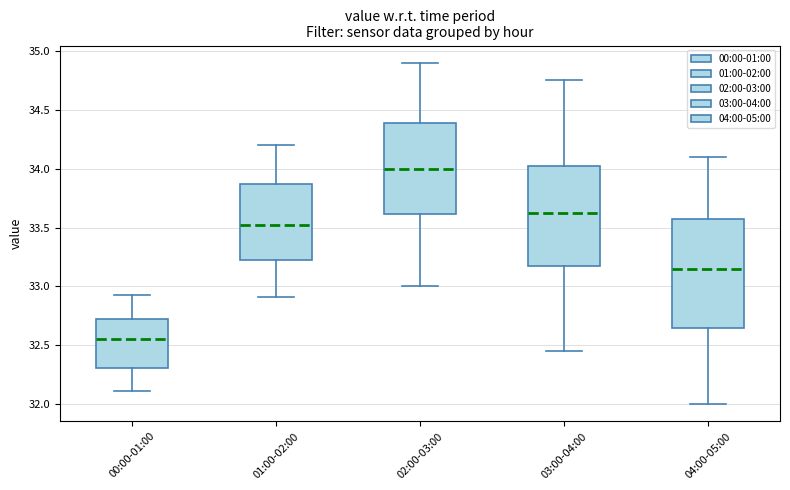

Comparing the boxes themselves (not the whiskers), which one is the tallest?

04:00-05:00